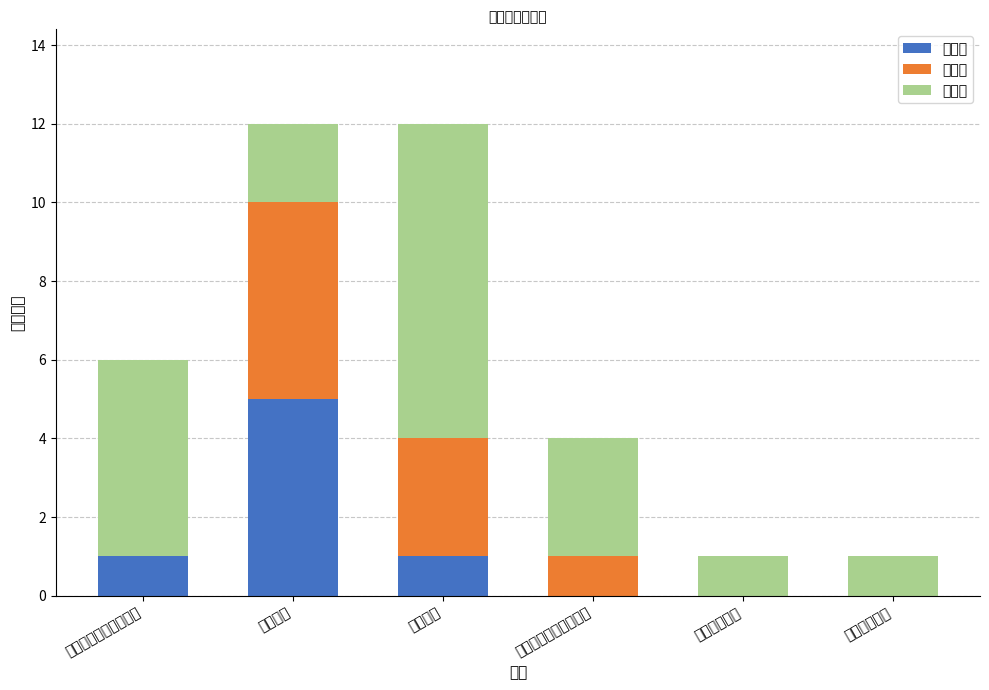

At which label is 二等奖 closest to 2?

扬州大学